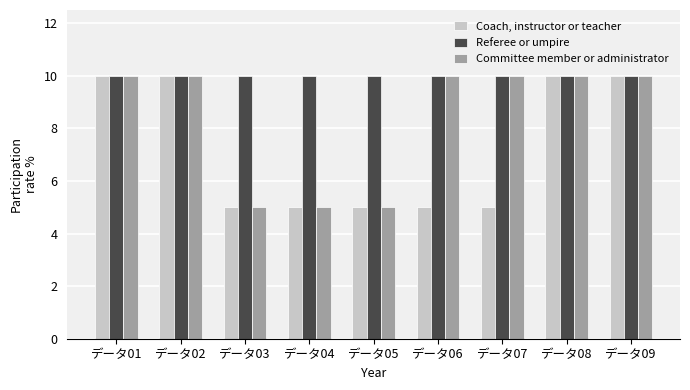

What is the maximum value for Coach, instructor or teacher?

10